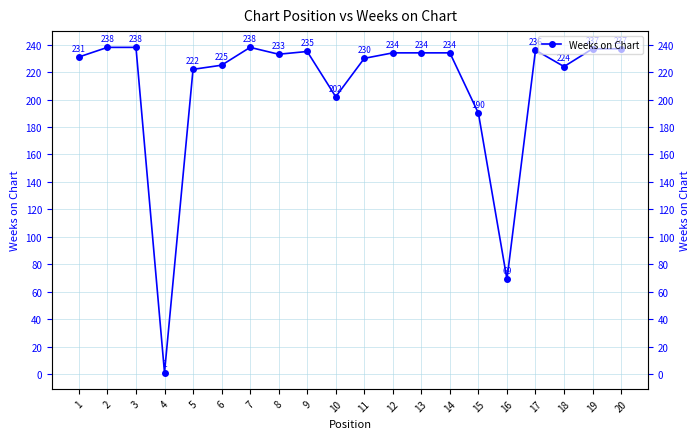

Is it true that the value at 9 is 397?

False